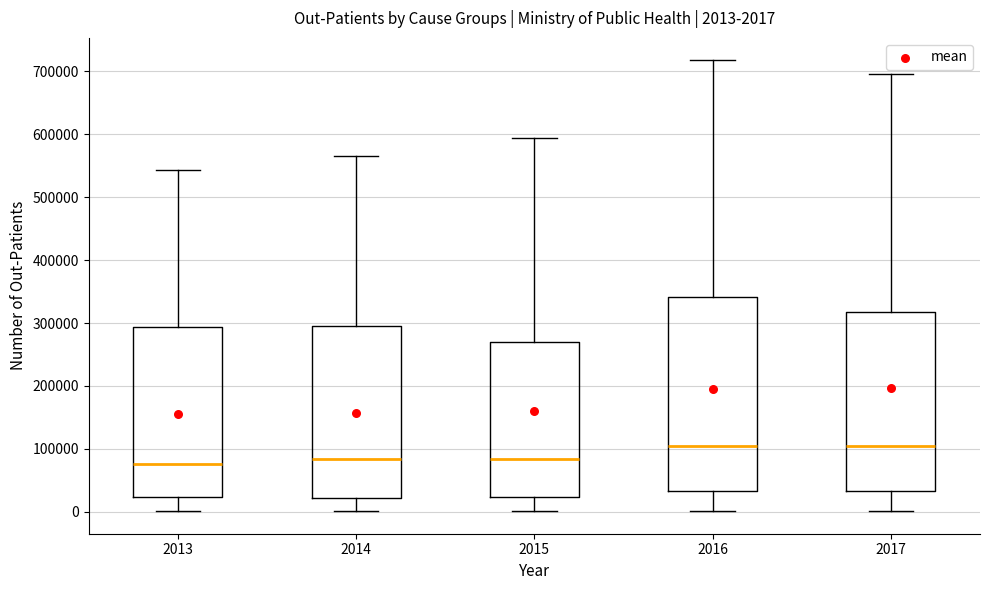

Which box is the tallest, from its lower edge to its upper edge?

2016